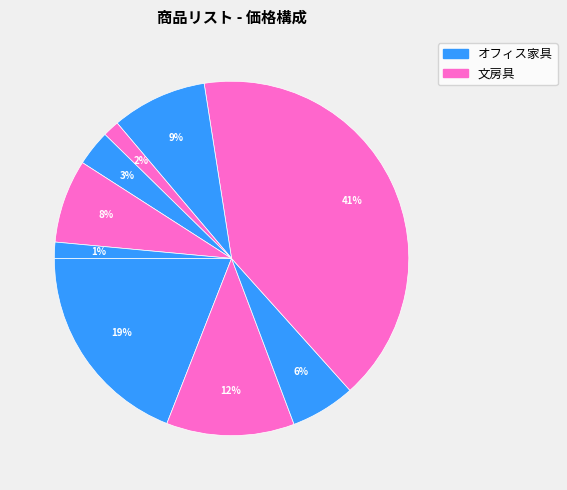

How many segments does this pie chart have?

9